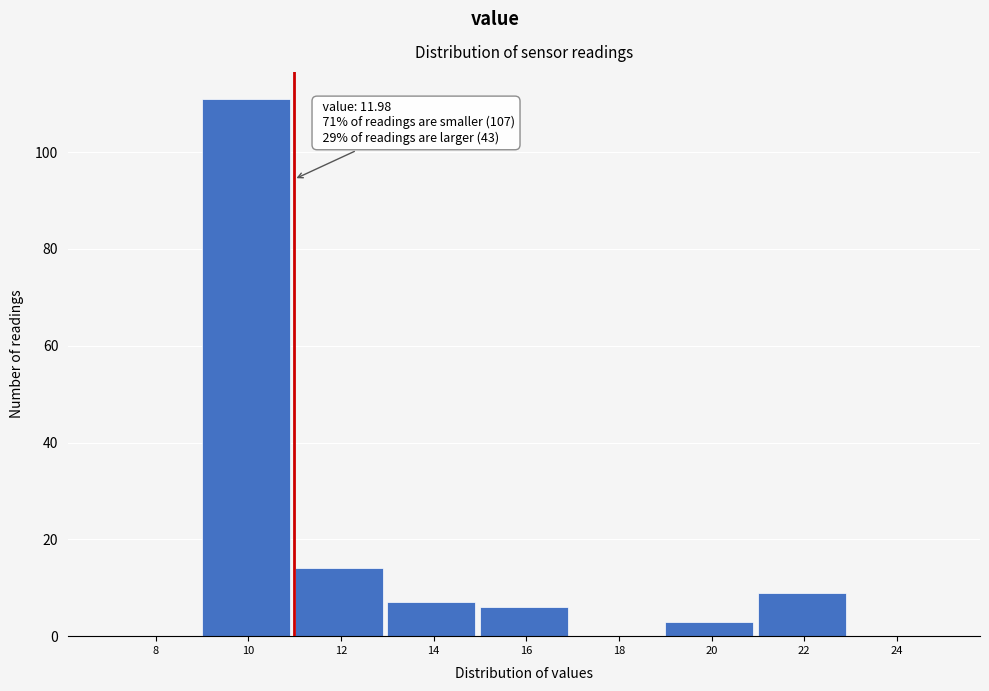

Reading left to right, extract all data points from this chart.

8=0	10=111	12=14	14=7	16=6	18=0	20=3	22=9	24=0